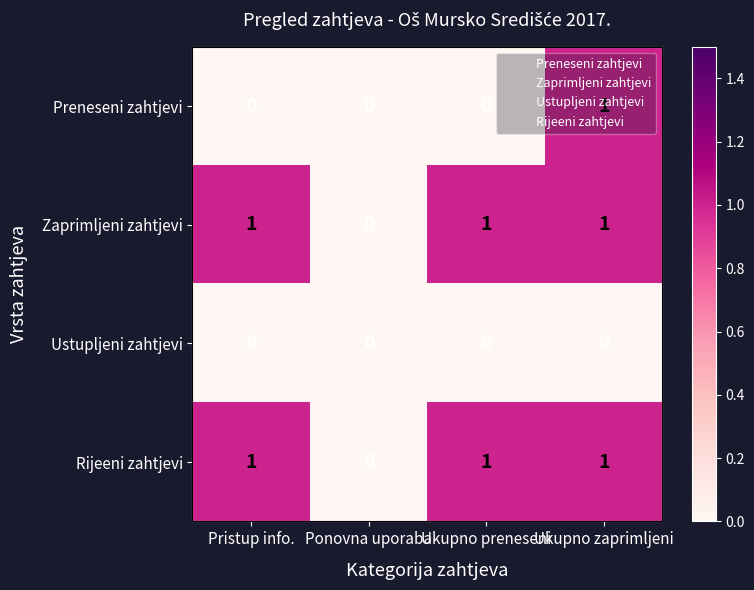

At how many categories does at least one series exceed 0?

3